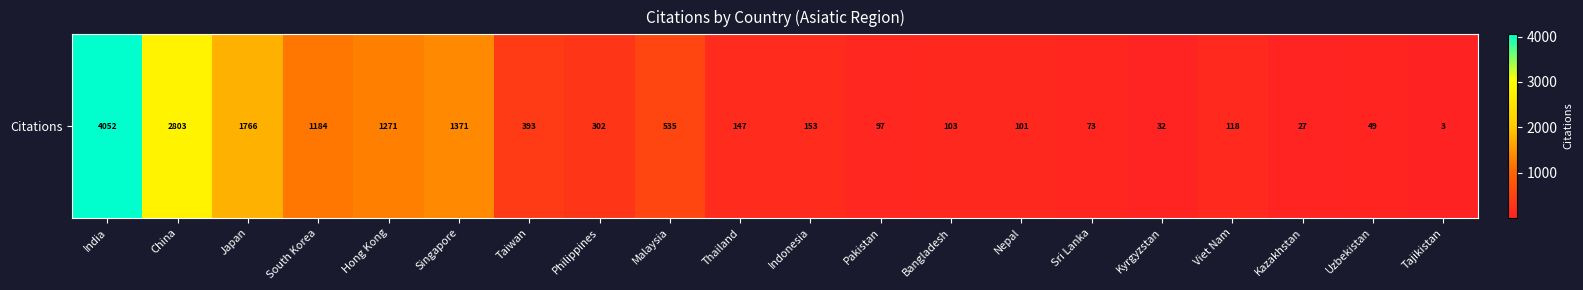

The value at China is 914. True or false?

False